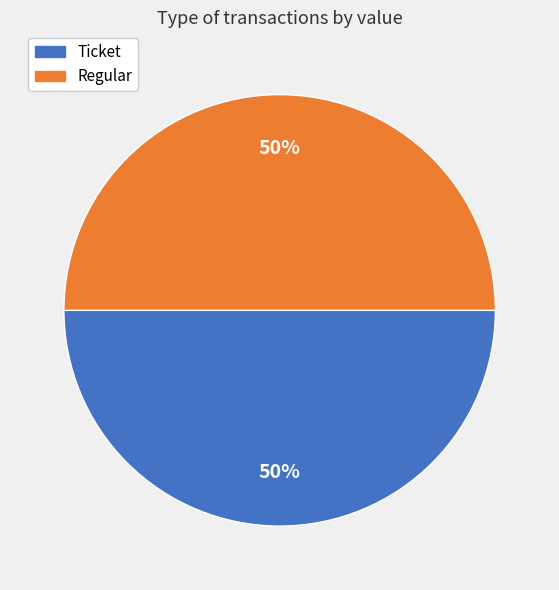

To the nearest percent, what is the average slice percentage?

50%